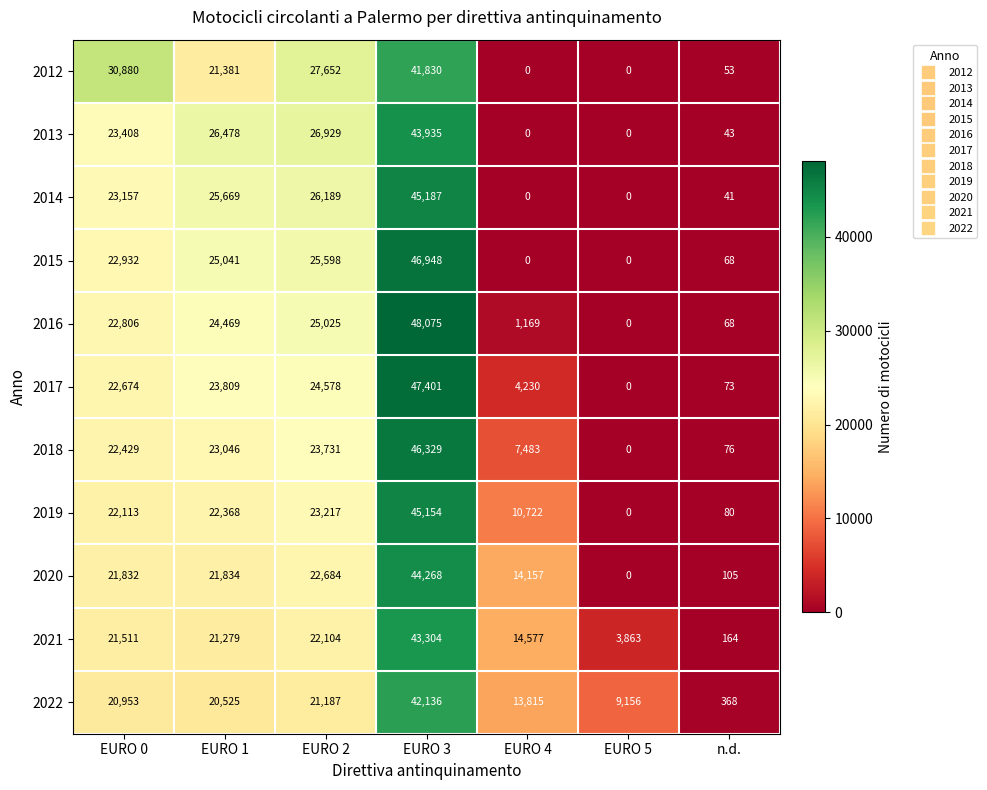

How many data points does each series have?

7